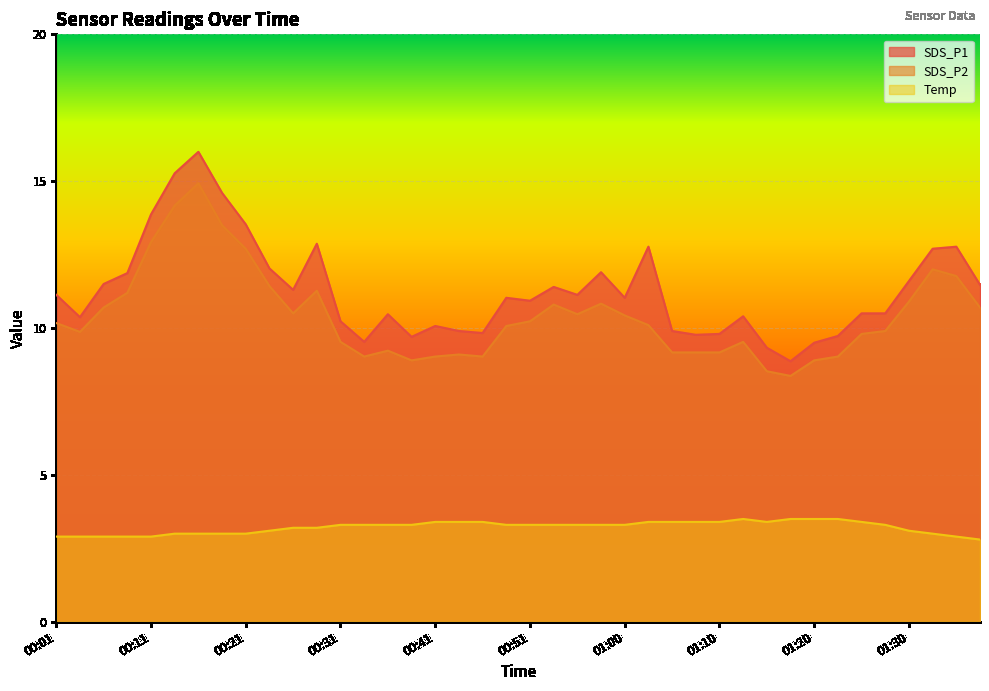

What position from the left is 00:28?

12